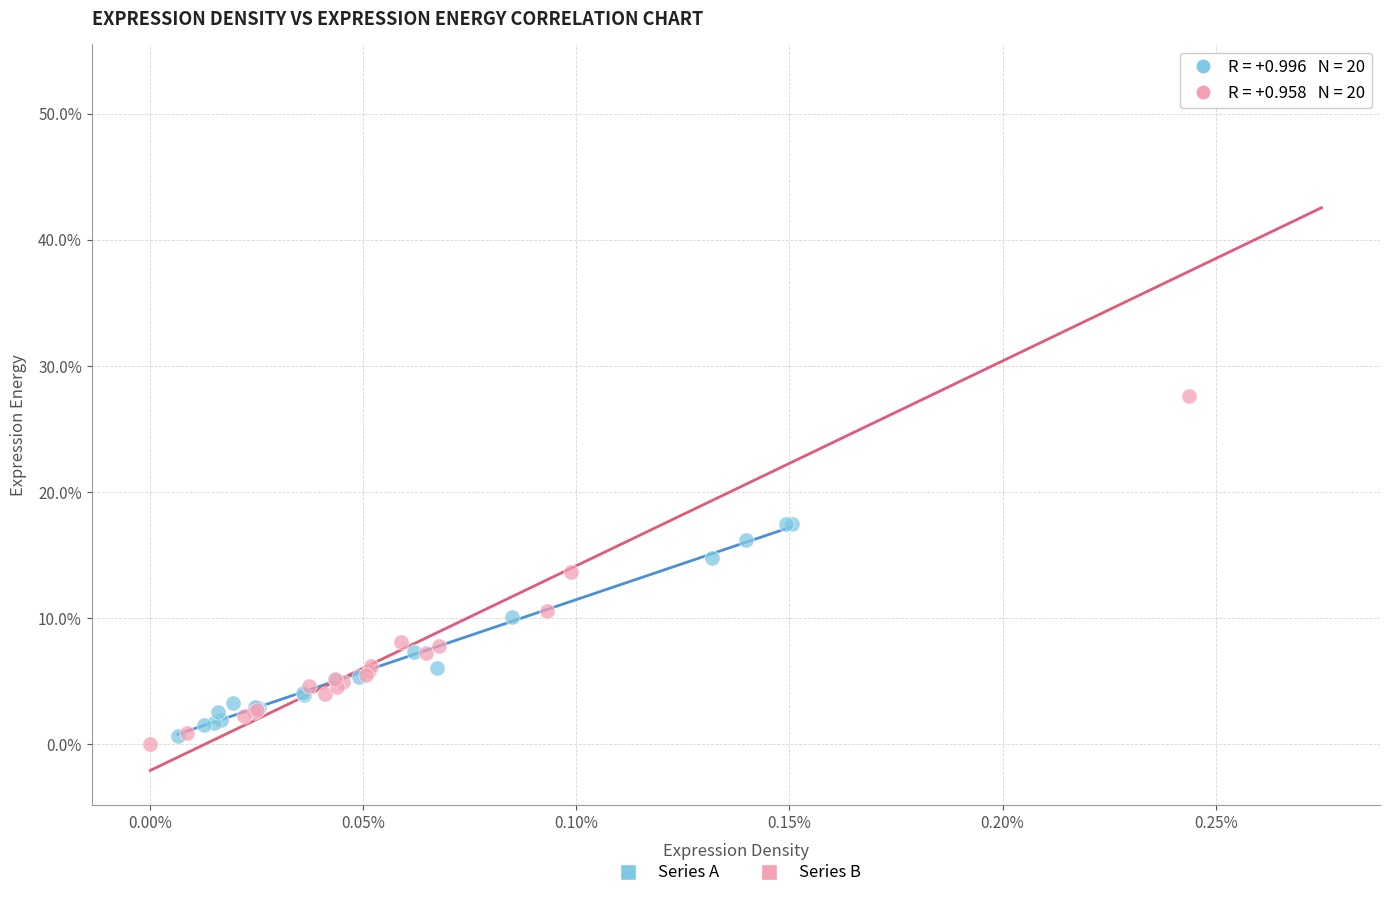

What are all the series names shown in the legend?

Series A, Series B